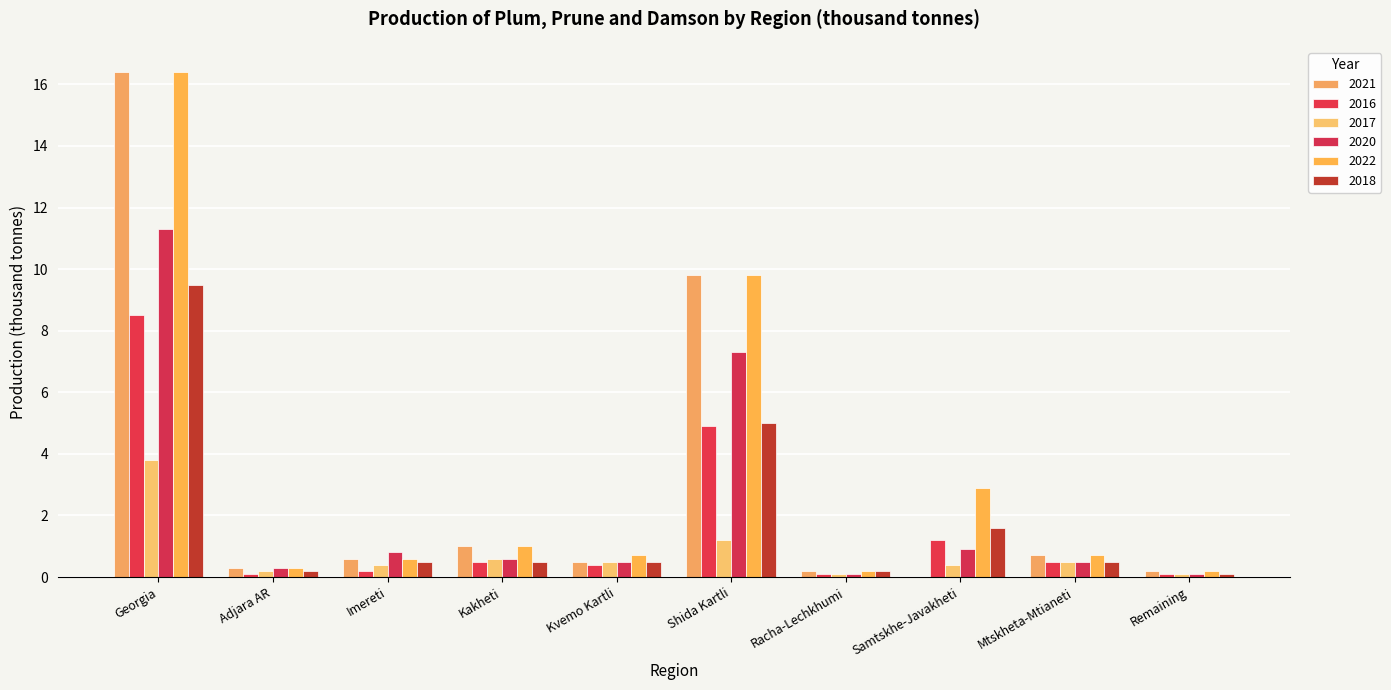

How many groups of bars are there?

10